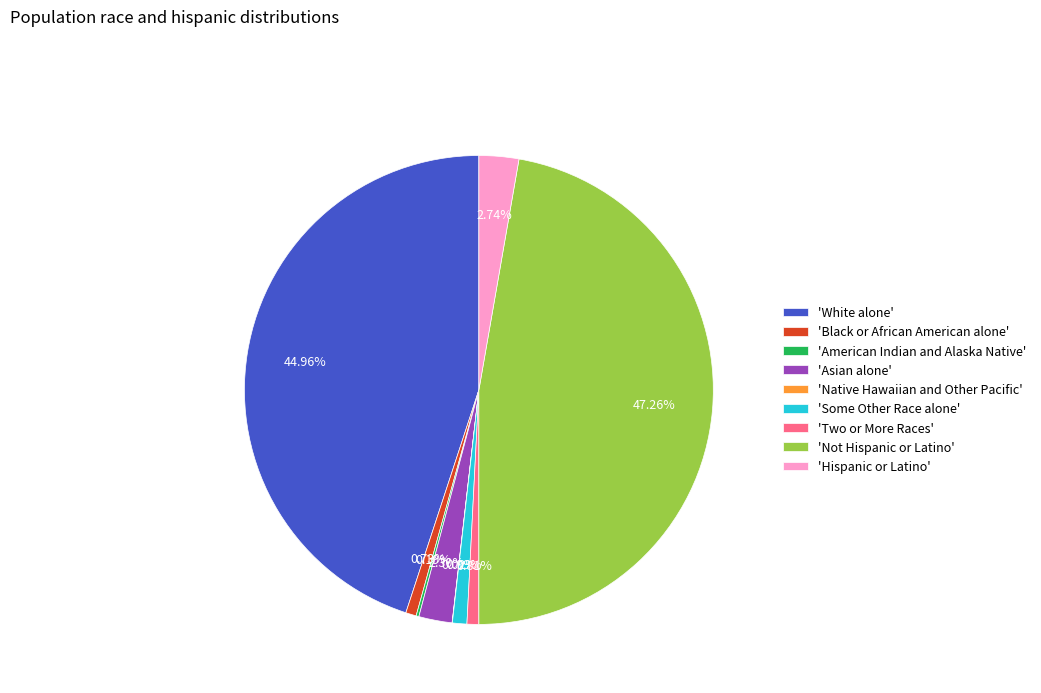

What is the largest slice in the pie chart?

'Not Hispanic or Latino'